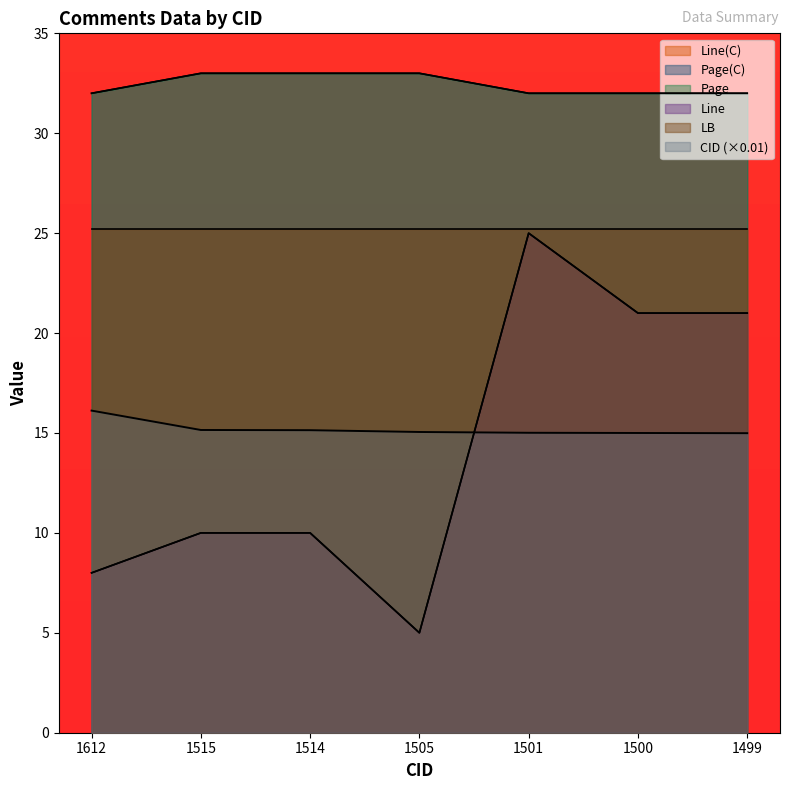

Between 1514 and 1500, which series saw the biggest shift?

Line(C)